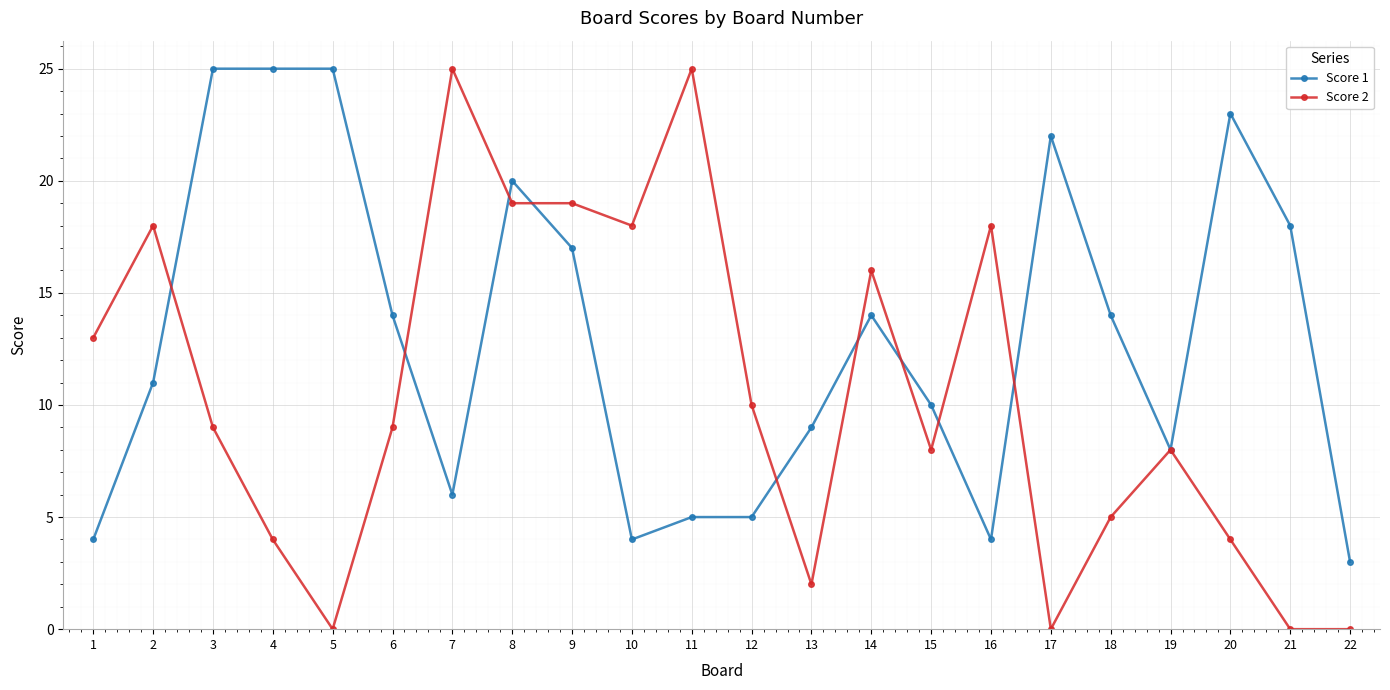

How many distinct data groups are displayed?

2